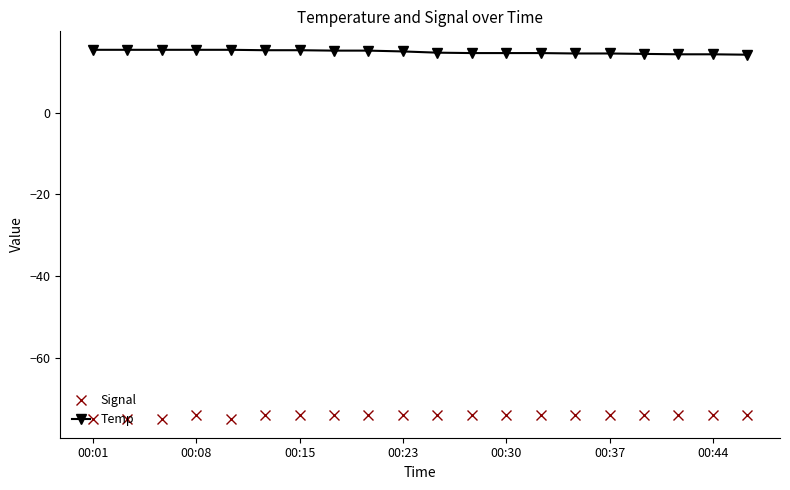

True or false: Signal and Temp intersect in this chart.

False